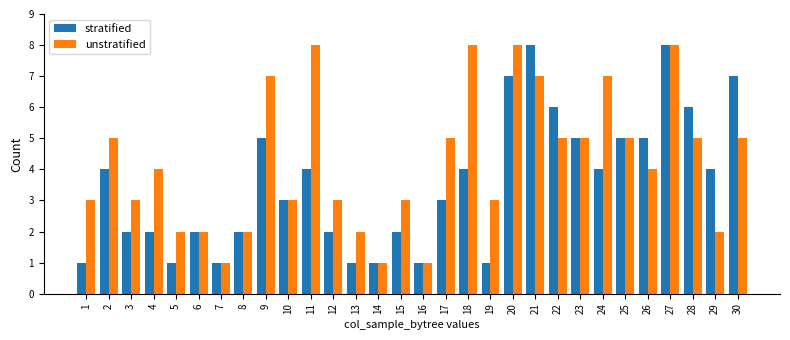

At which category is the sum across all series the highest?

27